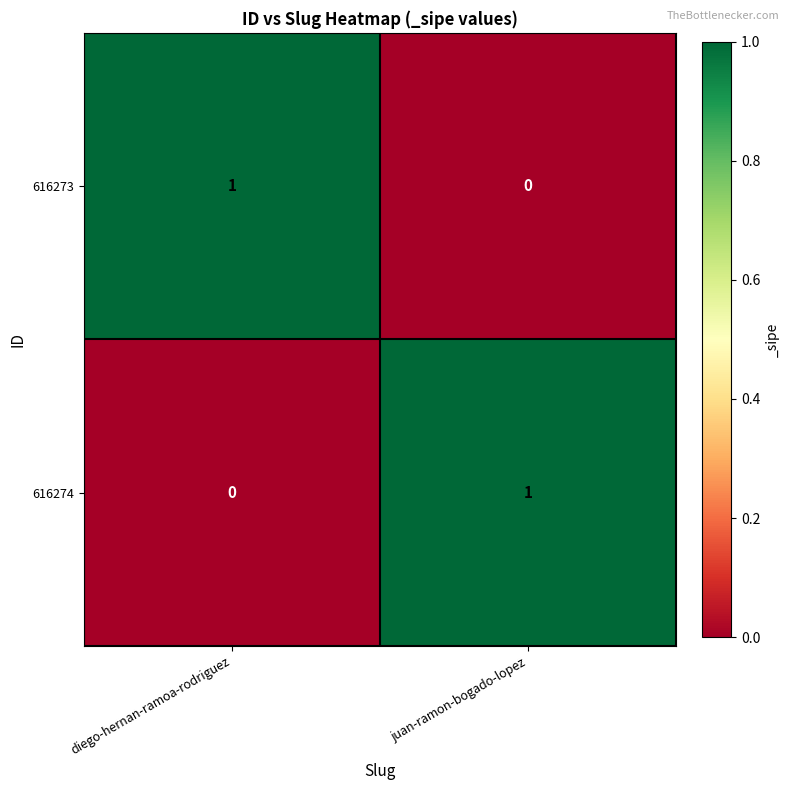

Which category has the lowest value in the 616273 series?

juan-ramon-bogado-lopez